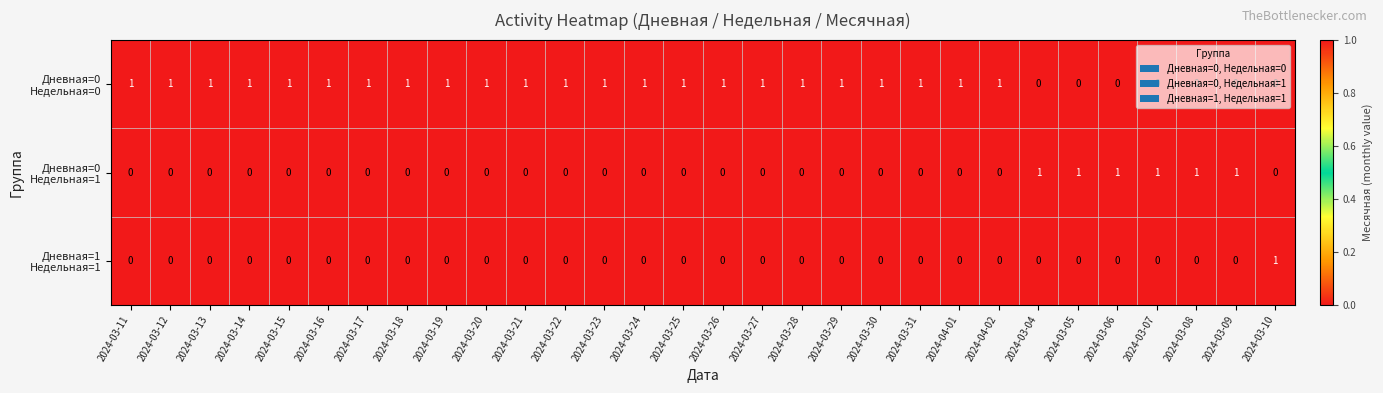

At how many categories does at least one series exceed 0?

30